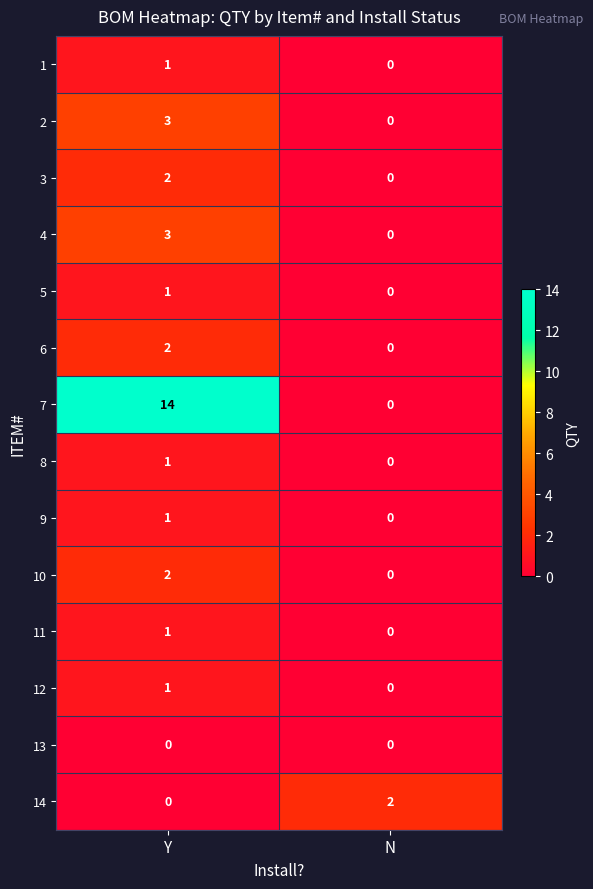

Reading left to right, transcribe all the data shown in this chart.

1: Y=1	N=0
2: Y=3	N=0
3: Y=2	N=0
4: Y=3	N=0
5: Y=1	N=0
6: Y=2	N=0
7: Y=14	N=0
8: Y=1	N=0
9: Y=1	N=0
10: Y=2	N=0
11: Y=1	N=0
12: Y=1	N=0
13: Y=0	N=0
14: Y=0	N=2